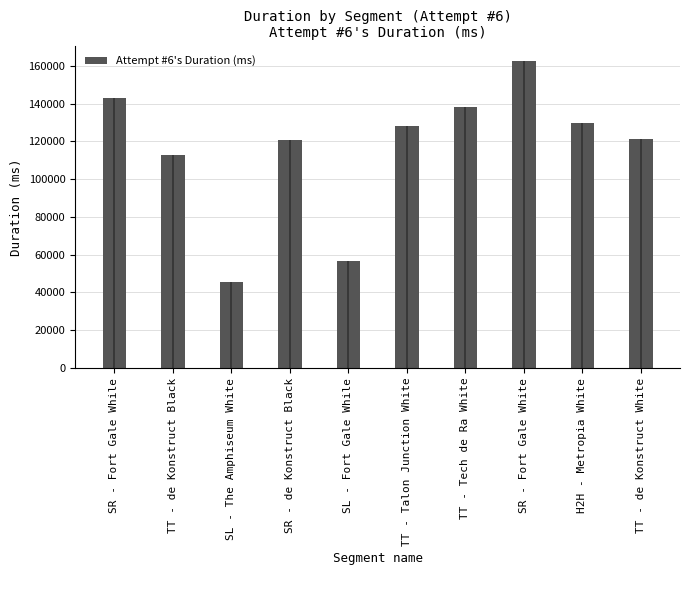

Rank the categories by value from highest to lowest.

SR - Fort Gale White, SR - Fort Gale While, TT - Tech de Ra White, H2H - Metropia White, TT - Talon Junction White, TT - de Konstruct White, SR - de Konstruct Black, TT - de Konstruct Black, SL - Fort Gale While, SL - The Amphiseum White